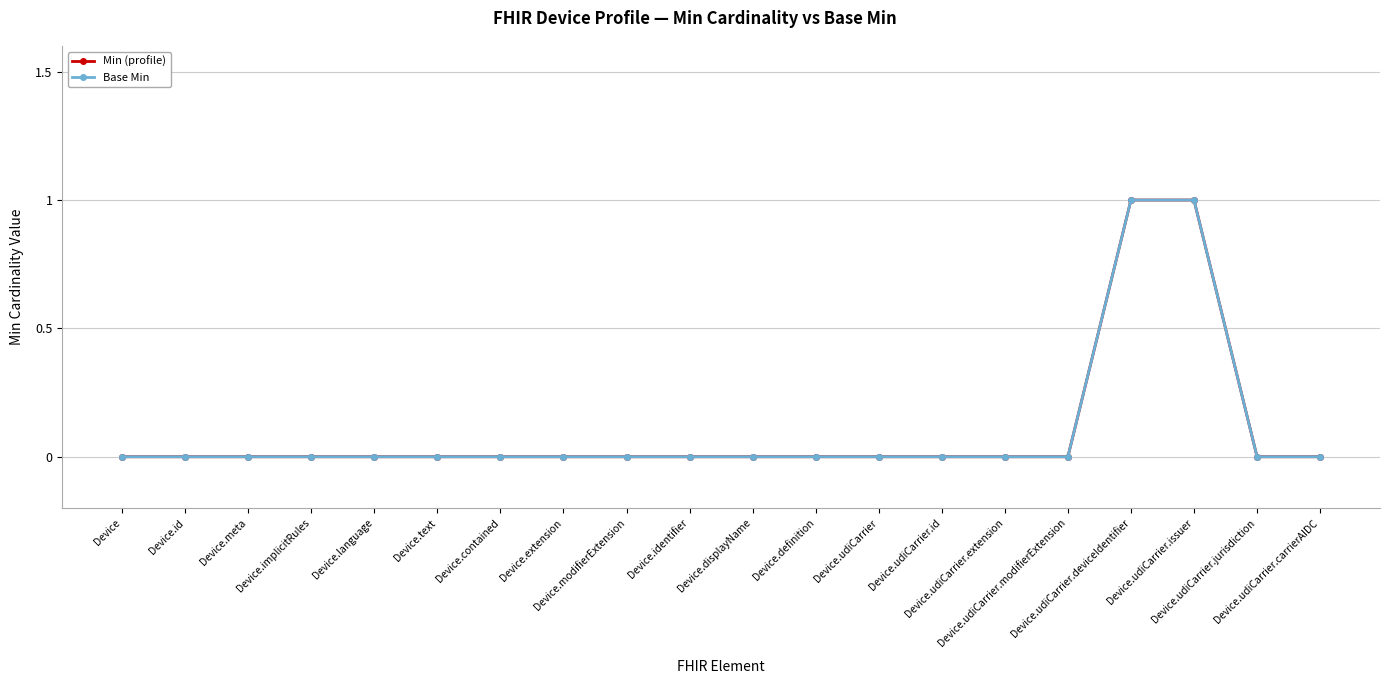

True or false: Base Min and Min (profile) cross at least once.

False